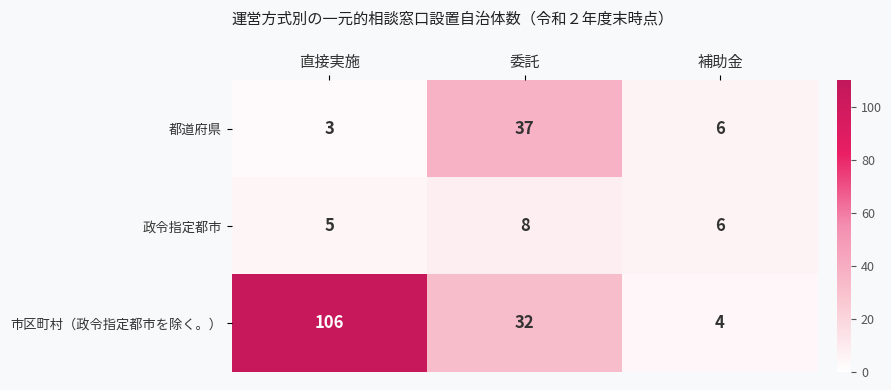

What is the average value of the 都道府県 series?

15